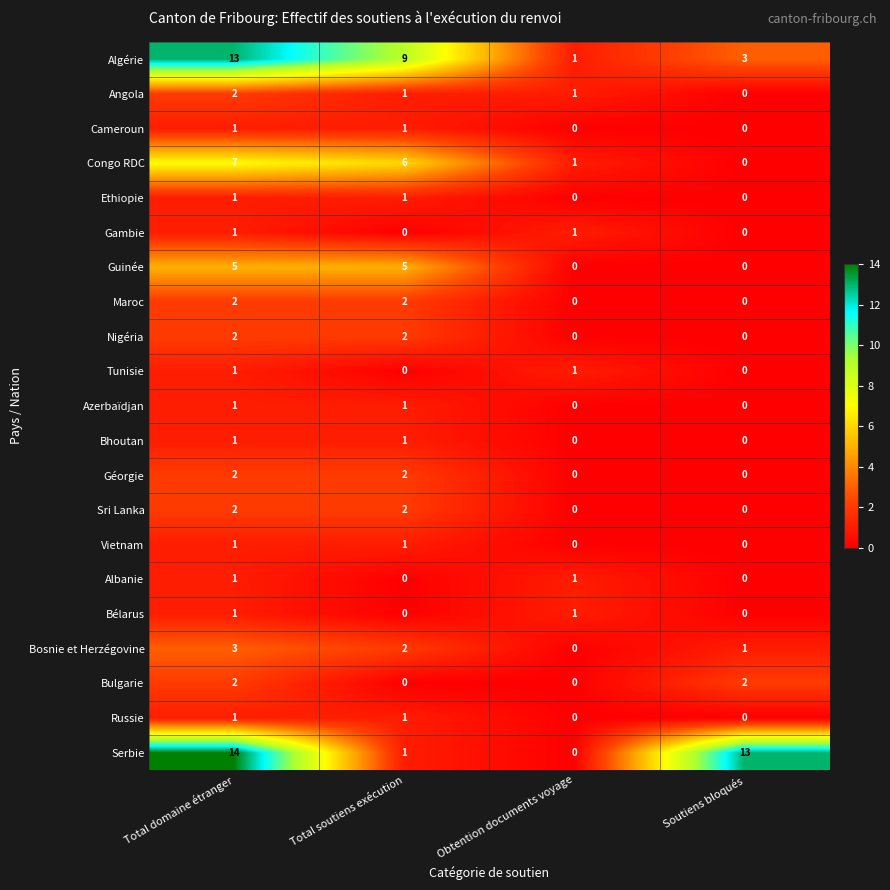

How many values in the Cameroun series are below 1?

2